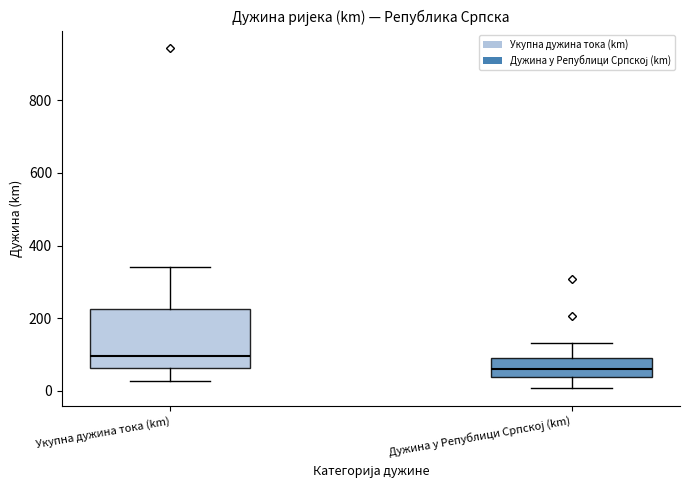

Reading left to right, transcribe this box plot: for each box, give where its median line is, the range the box spans, and where its two whiskers end, as read against the y-axis. The values are not printed on the chart, so give them approximately, as read against the axis.

Укупна дужина тока (km): median 100, box 60 to 220, whiskers 20 to 340
Дужина у Републици Српској (km): median 60, box 40 to 100, whiskers 0 to 140